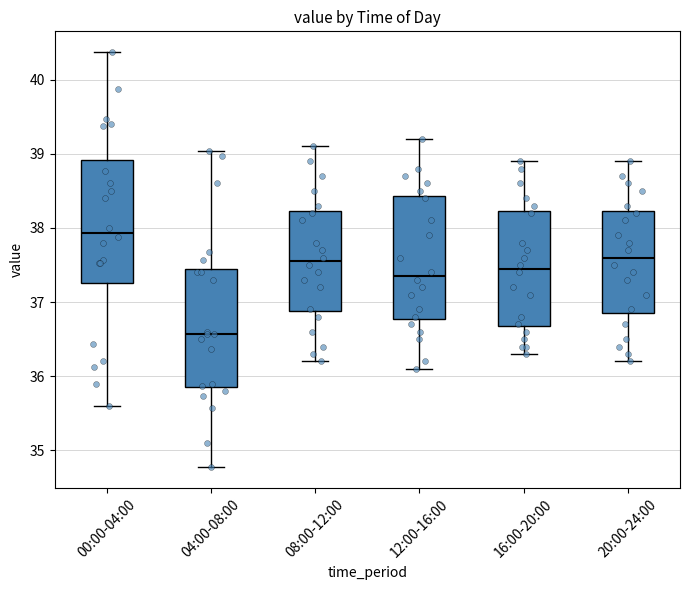

Where is the lower edge of the box for 16:00-20:00 on the y-axis? The values are not printed on the chart, so give them approximately, as read against the axis.

36.7